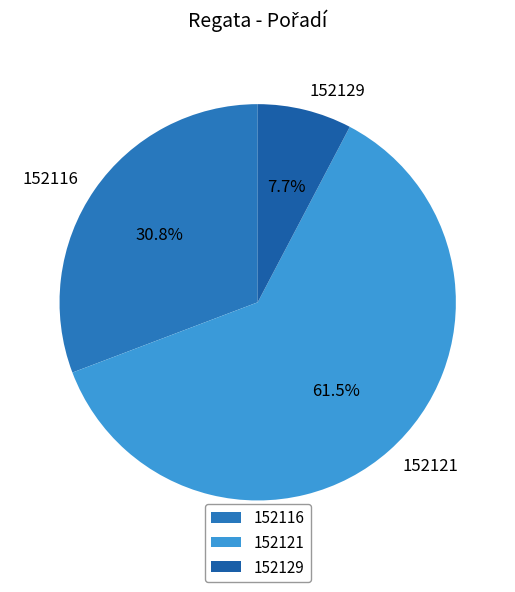

Which slice represents more than half of the pie?

152121